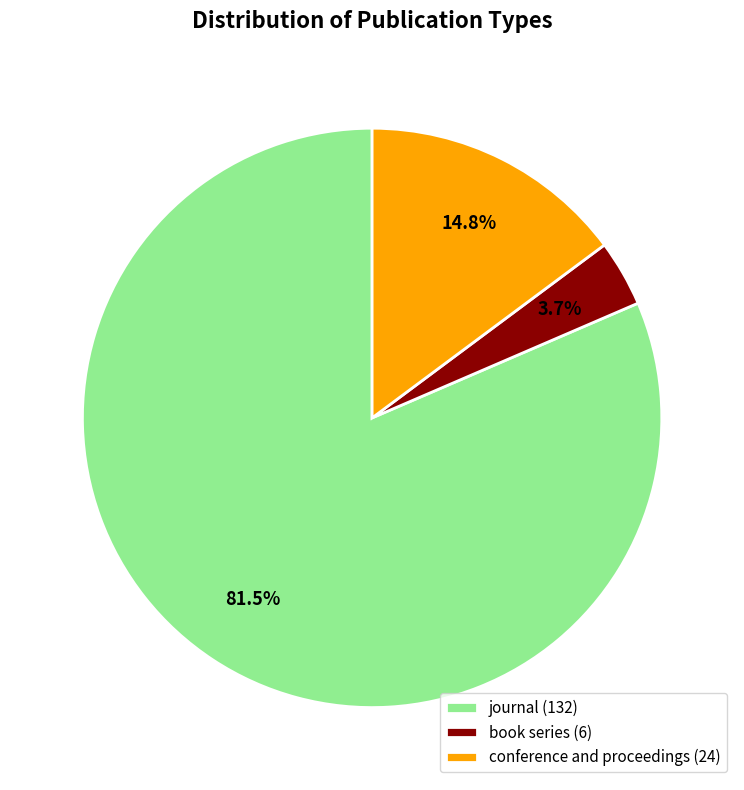

Is the sum of journal and conference and proceedings greater than half?

Yes